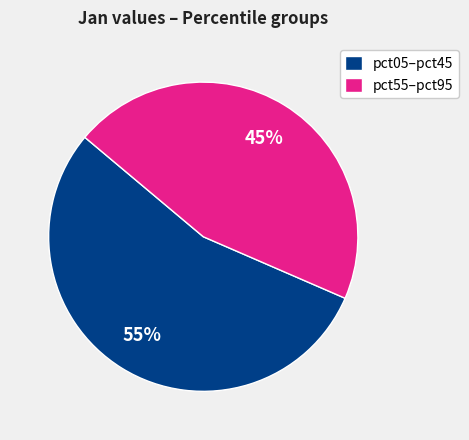

Is there any slice that represents more than half of the pie?

Yes